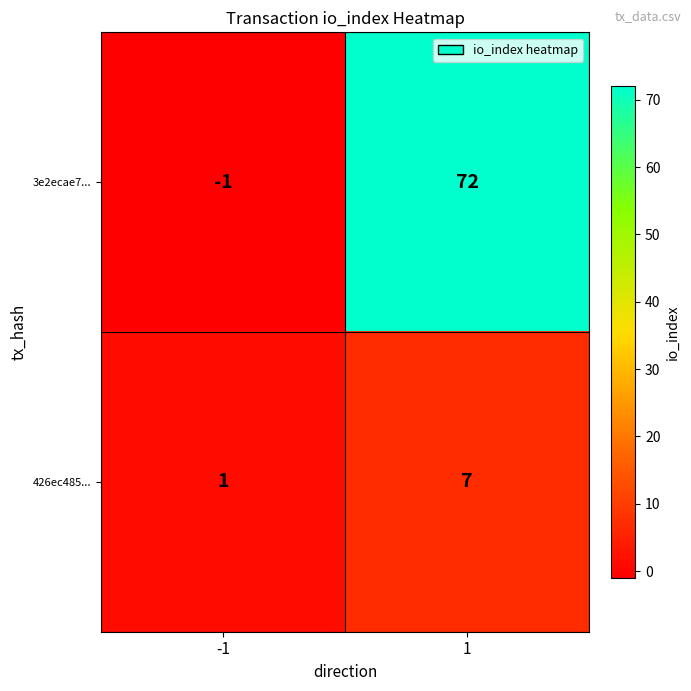

Rank the series by their maximum value, from lowest to highest.

426ec485..., 3e2ecae7...